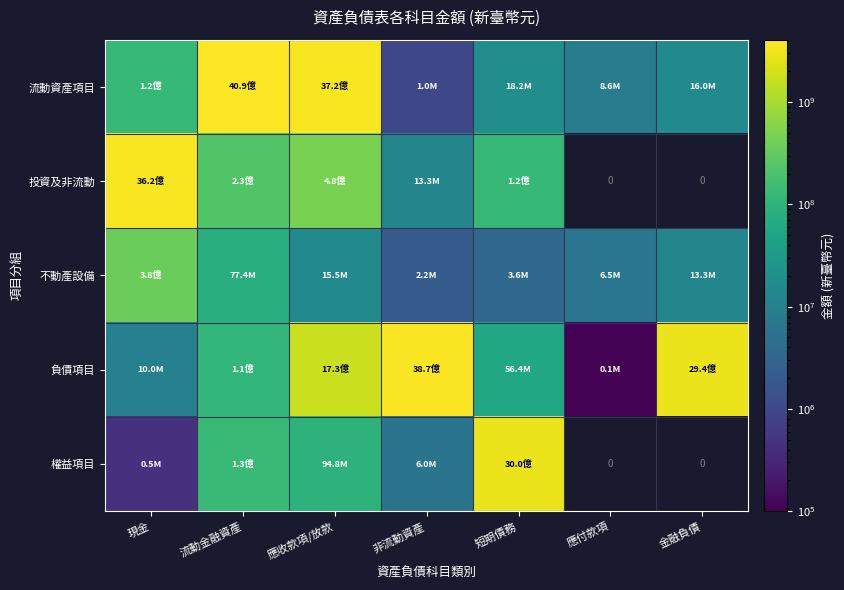

What is the difference between the maximum and minimum values in the 權益項目 series?

2999541753.0